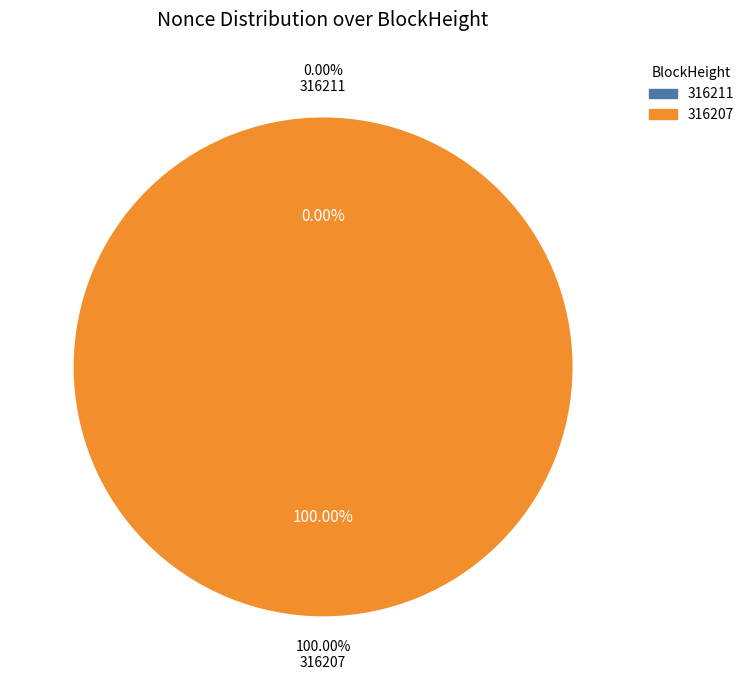

What percentage do 316211 and 316207 together represent?

100.0%